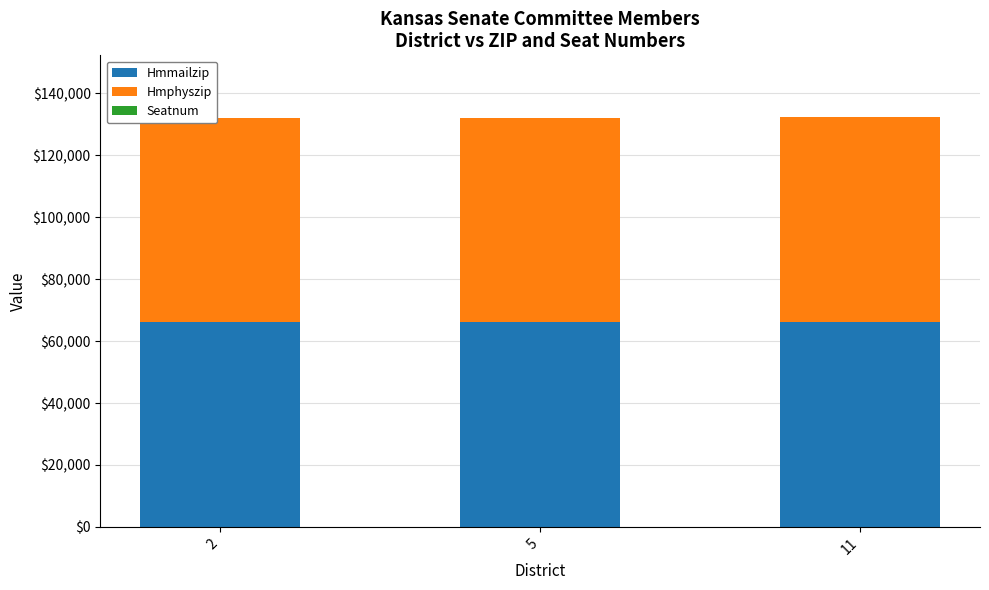

Rank the series at 11 from highest to lowest value.

Hmmailzip, Hmphyszip, Seatnum